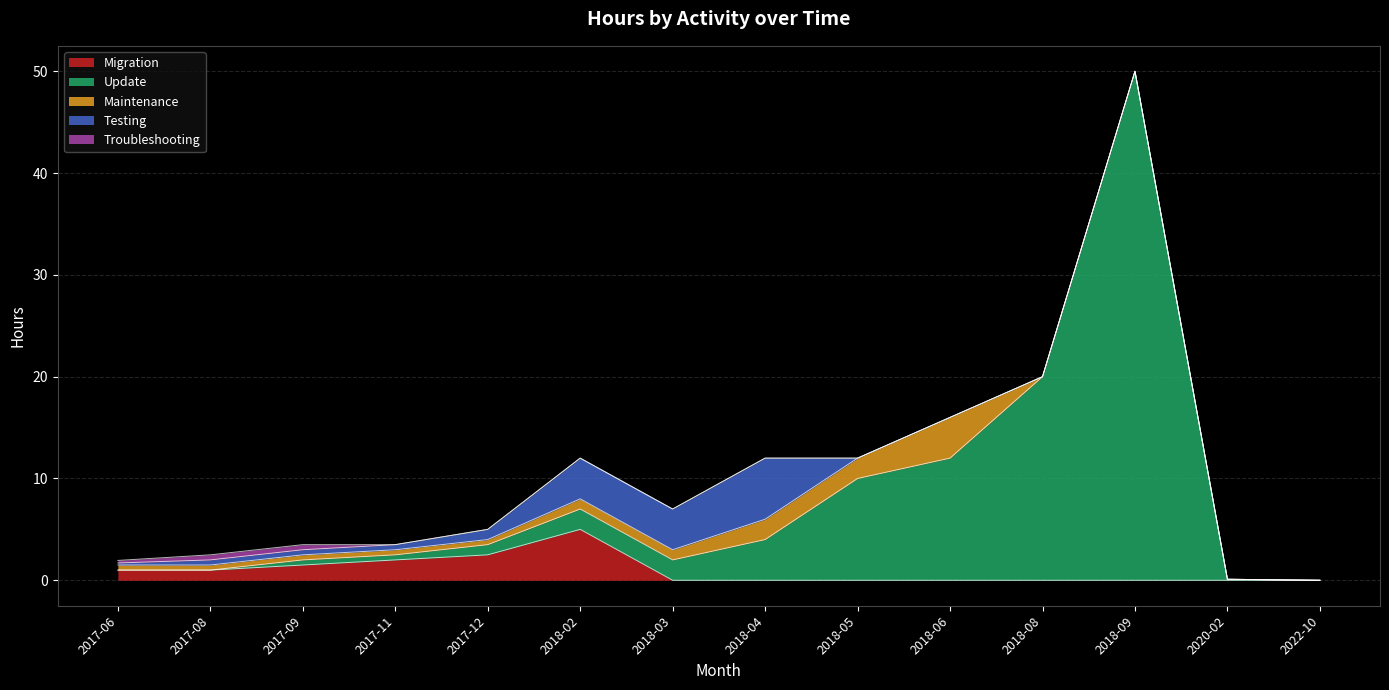

Which series changed the most between 2017-12 and 2022-10?

Migration